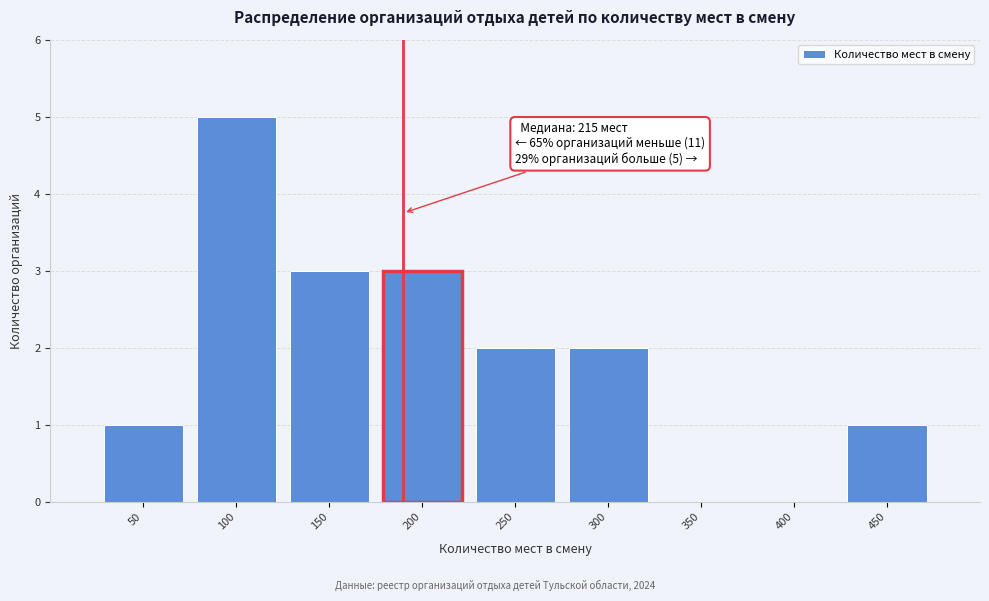

Reading left to right, list all the values displayed in this chart.

50=1	100=5	150=3	200=3	250=2	300=2	350=0	400=0	450=1